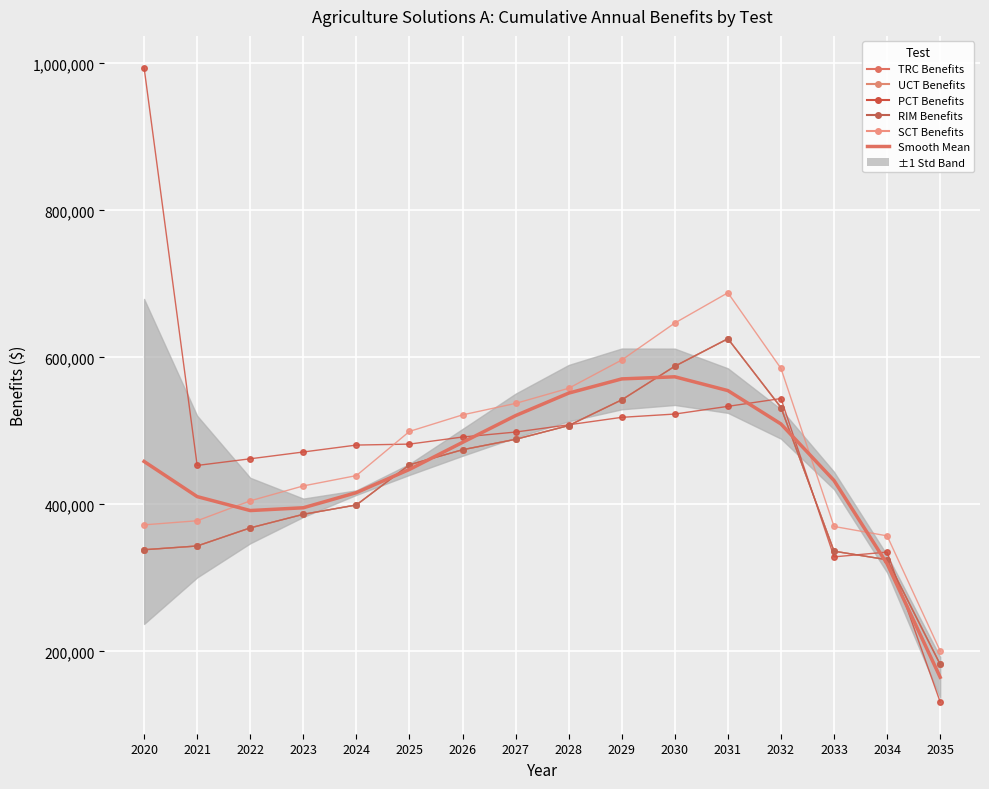

Between 2023 and 2032, which series saw the biggest shift?

SCT Benefits